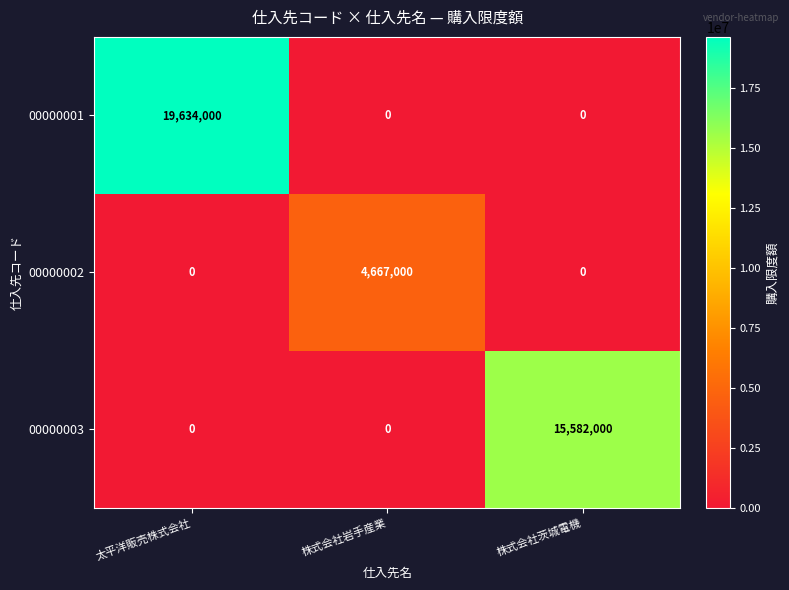

What is the total value across all series at 太平洋販売株式会社?

19634000